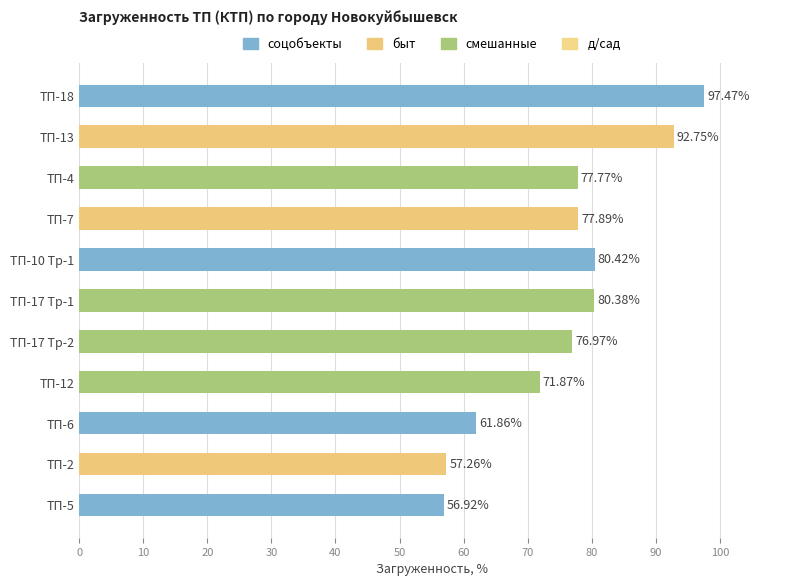

Rank the categories by value from highest to lowest.

ТП-18, ТП-13, ТП-10 Тр-1, ТП-17 Тр-1, ТП-7, ТП-4, ТП-17 Тр-2, ТП-12, ТП-6, ТП-2, ТП-5